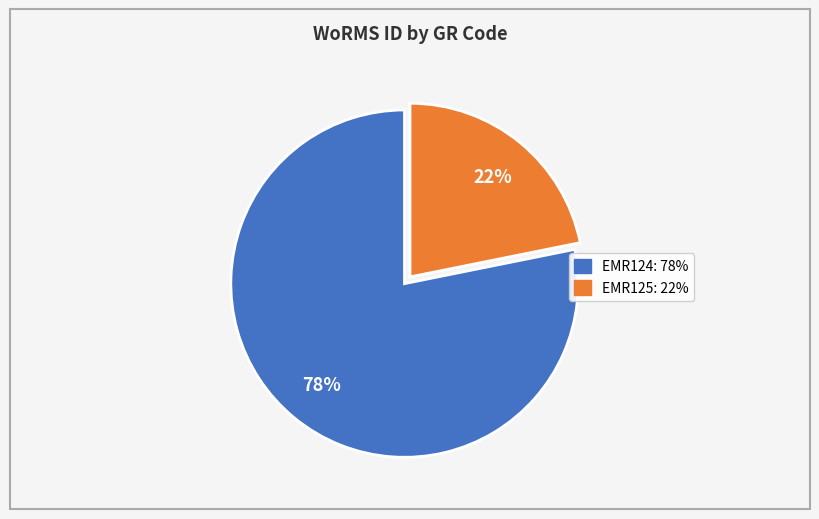

To the nearest percent, what is the difference between the EMR125 and EMR124 slice percentages?

56%